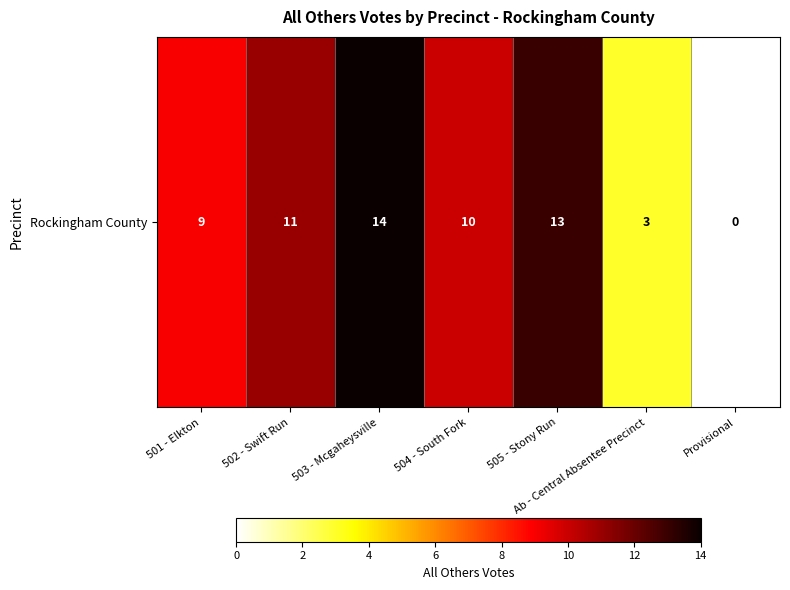

Reading left to right, list all the values displayed in this chart.

501 - Elkton=9	502 - Swift Run=11	503 - Mcgaheysville=14	504 - South Fork=10	505 - Stony Run=13	Ab - Central Absentee Precinct=3	Provisional=0